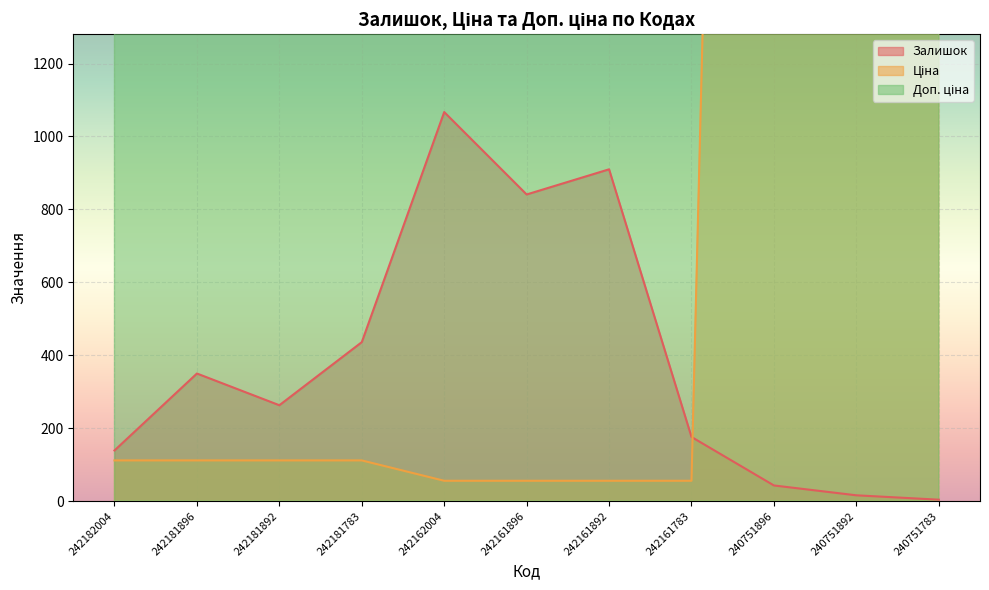

Between 242181783 and 242162004, which series saw the biggest shift?

Доп. ціна